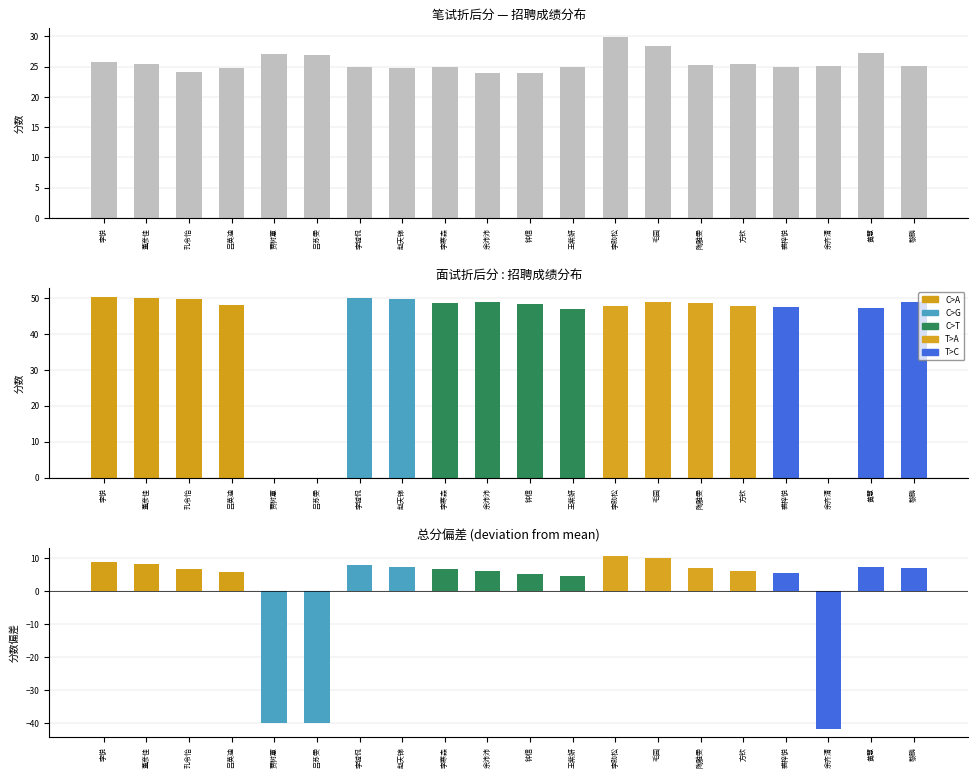

What is the label of the 18th bar from the left?

余齐清